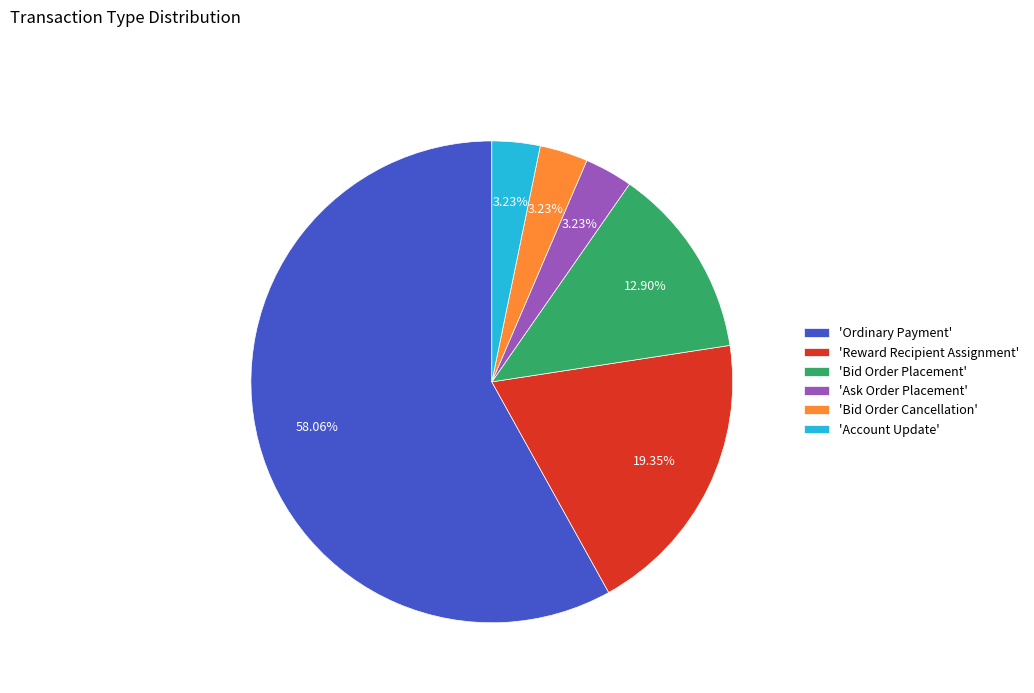

Between 'Reward Recipient Assignment' and 'Account Update', which is larger?

'Reward Recipient Assignment'